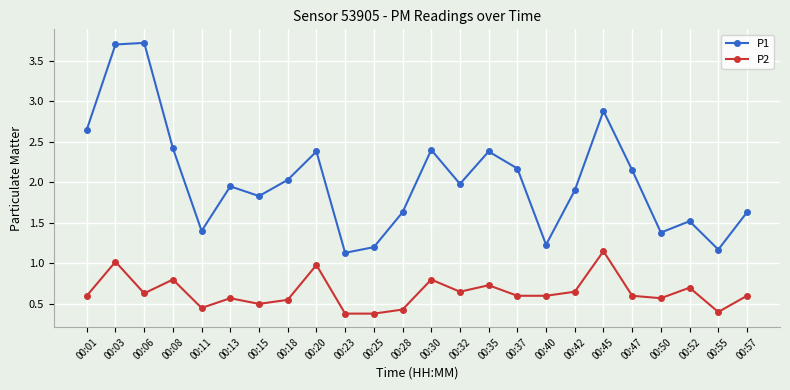

What is the minimum value for P2?

0.4